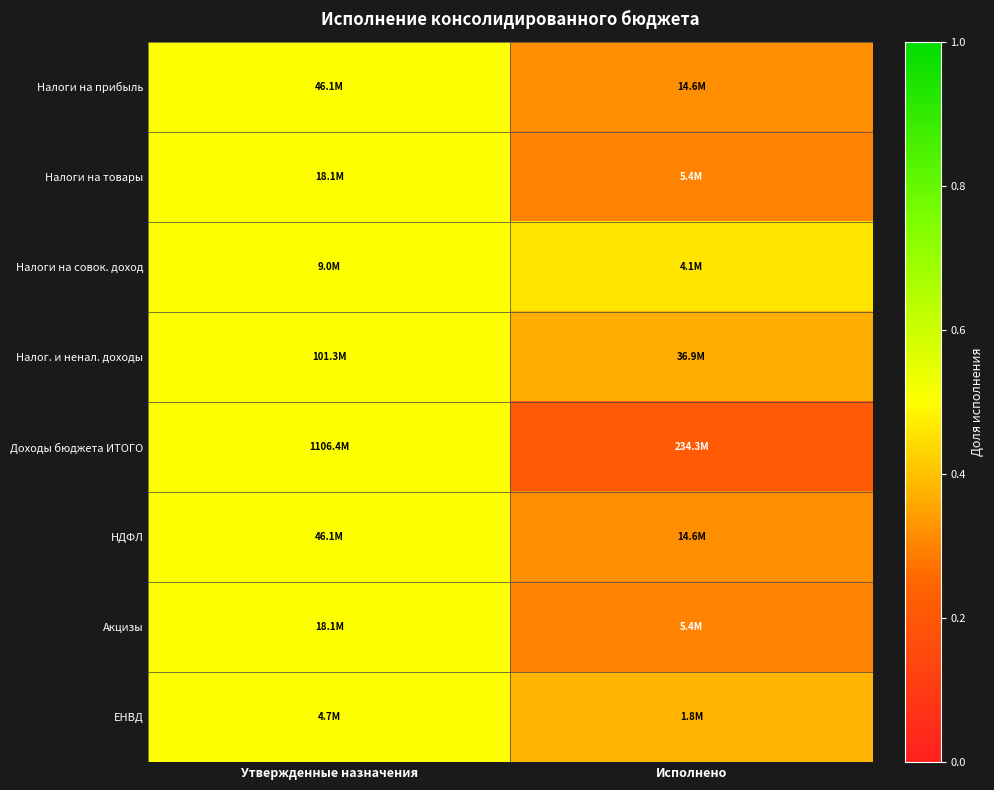

What is the smallest value displayed?

0.2